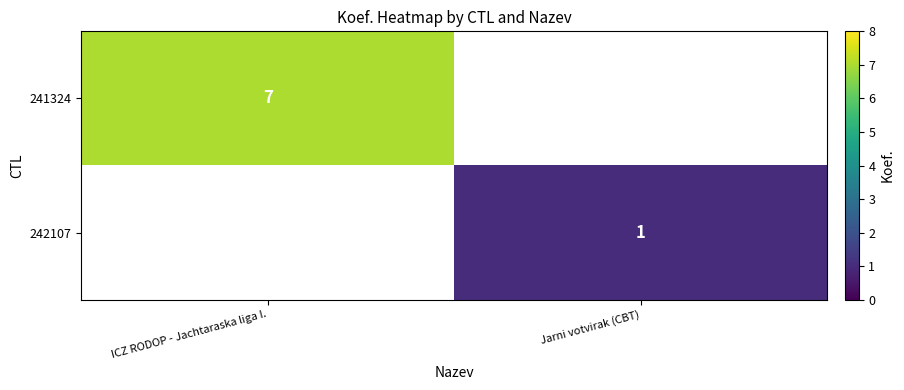

True or false: 242107 has a value of 2 at Jarni votvirak (CBT).

False